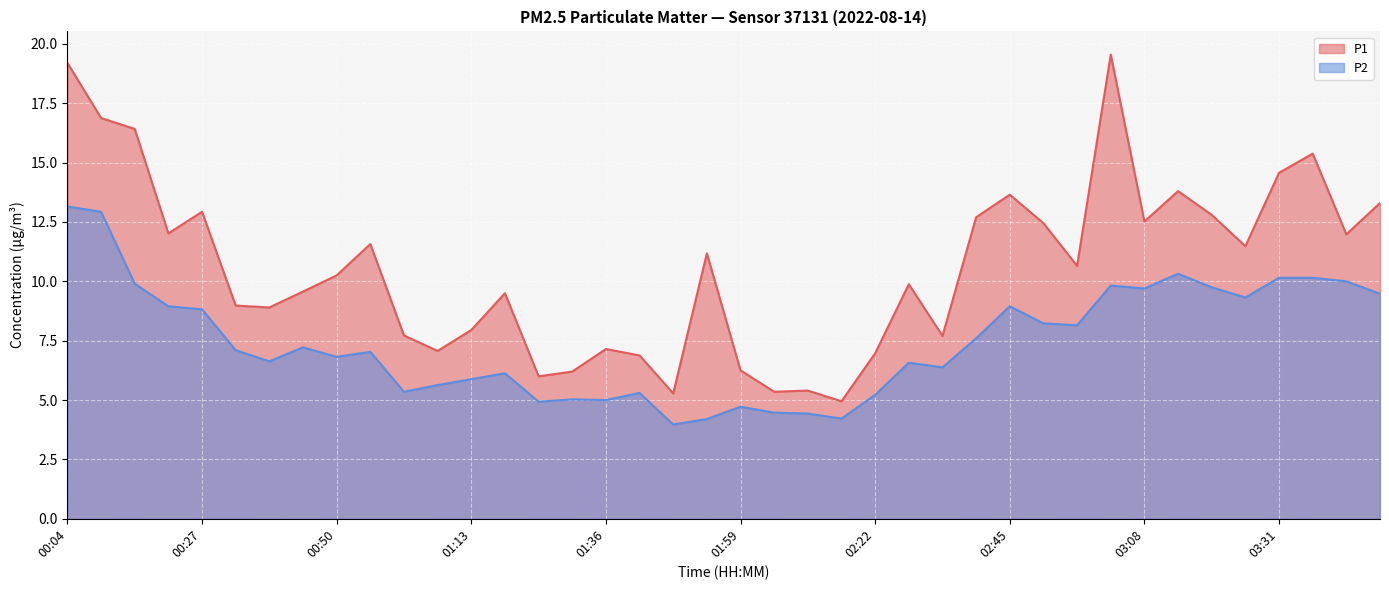

What is the highest value of the P2 series?

13.2